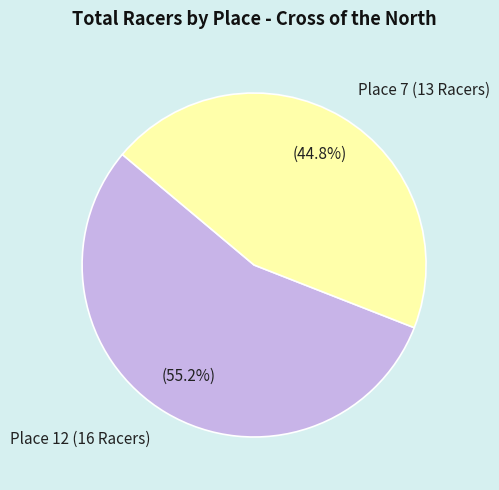

What is the ratio of the value at Place 7 (13 Racers) to the value at Place 12 (16 Racers)?

0.8